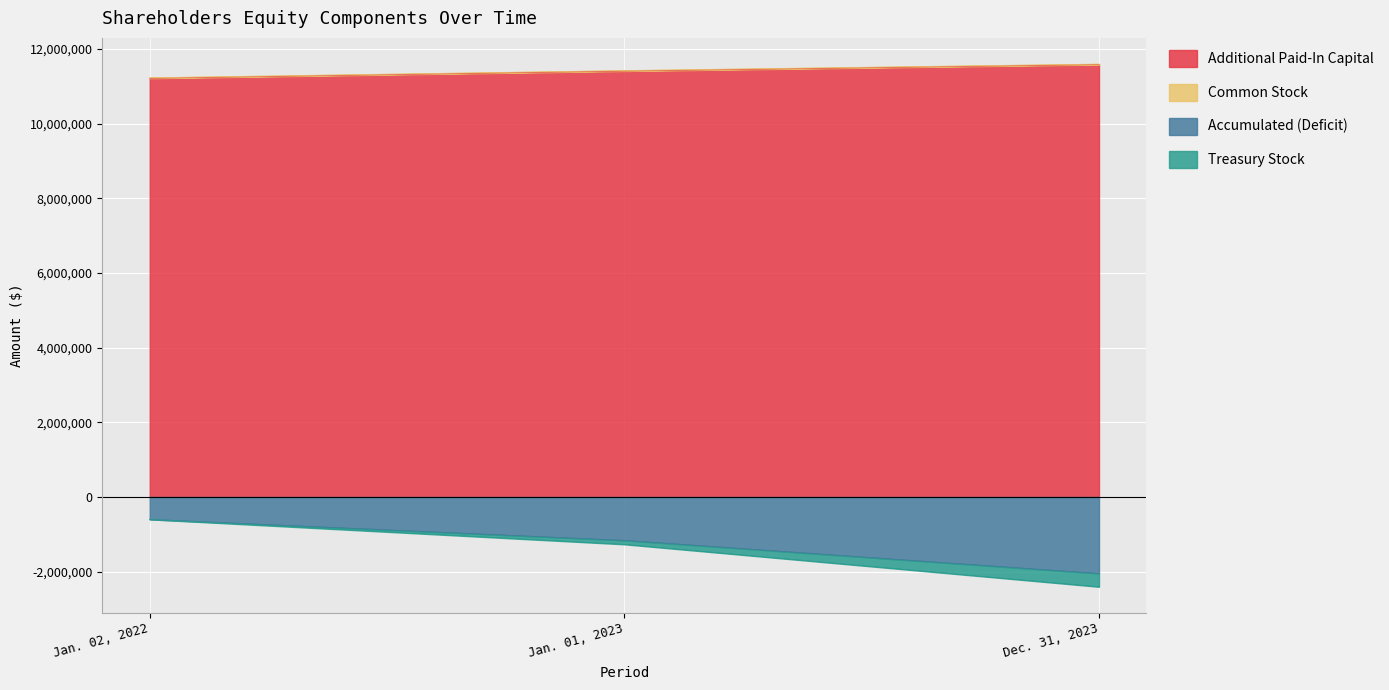

At how many categories does at least one series exceed 3356791?

3